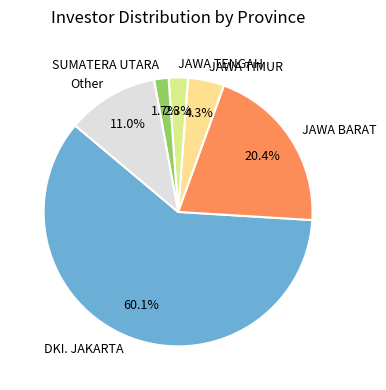

To the nearest percent, what is the difference between the SUMATERA UTARA and JAWA TENGAH slice percentages?

1%